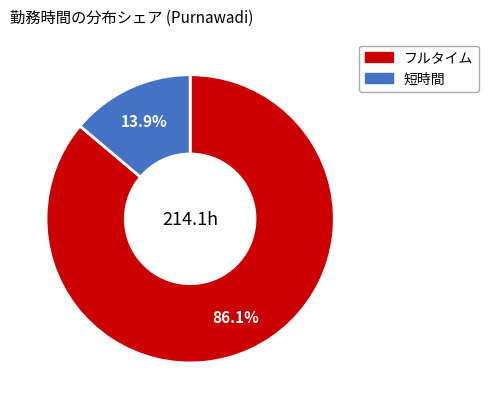

Is there any slice that represents more than half of the pie?

Yes